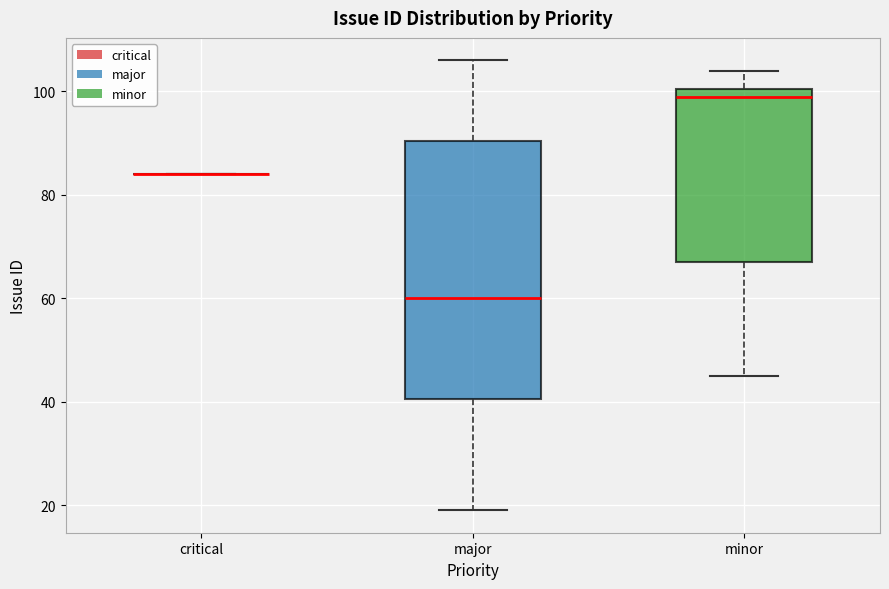

Reading left to right, read every box against the y-axis: the position of its median line, the range the box covers, and the ends of its whiskers. The values are not printed on the chart, so give them approximately, as read against the axis.

critical: box collapsed to a line at 84, whiskers 84 to 84
major: median 60, box 40 to 90, whiskers 20 to 106
minor: median 100 (just below the box's upper edge), box 68 to 100, whiskers 46 to 104